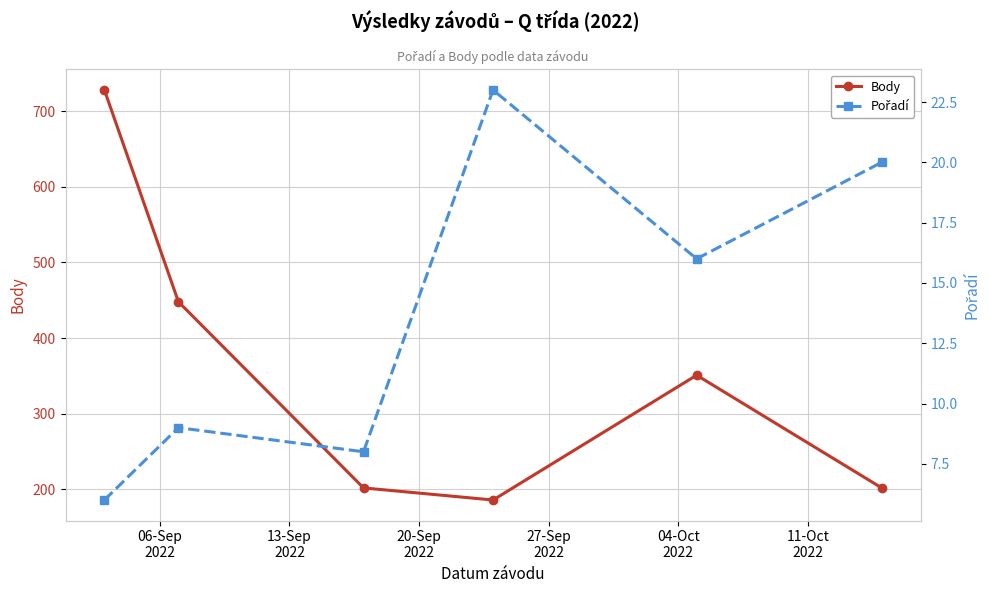

True or false: Pořadí has more than 0 interior local peaks.

True